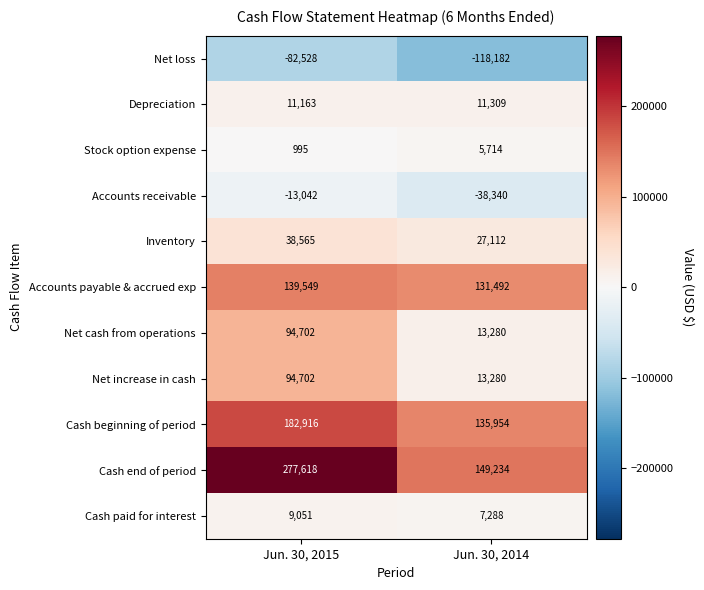

Between Jun. 30, 2015 and Jun. 30, 2014, which series saw the biggest shift?

Cash end of period